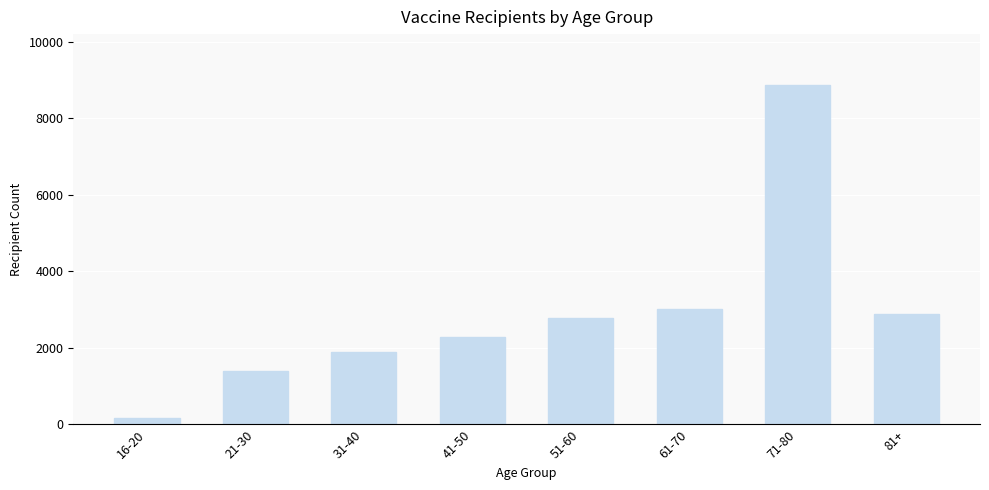

What is the minimum value shown in the chart?

165